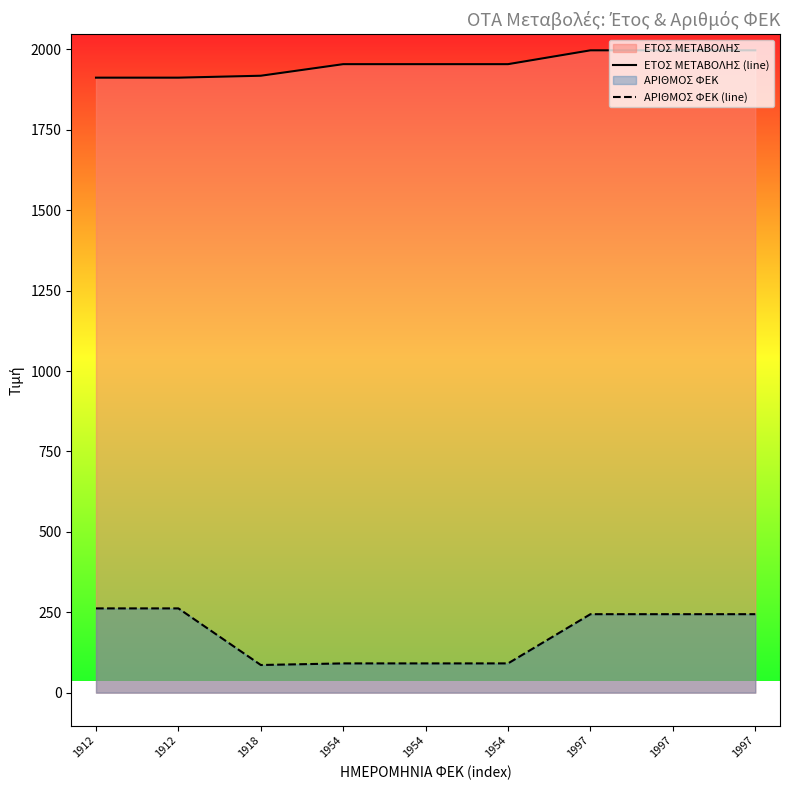

Which series has the largest range (max minus min)?

ΑΡΙΘΜΟΣ ΦΕΚ (line)